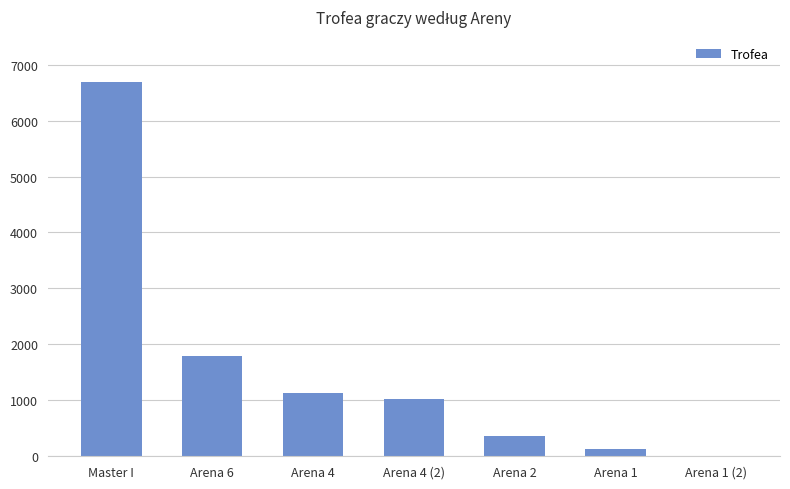

Reading left to right, list all the values displayed in this chart.

6689	1788	1136	1029	363	126	0